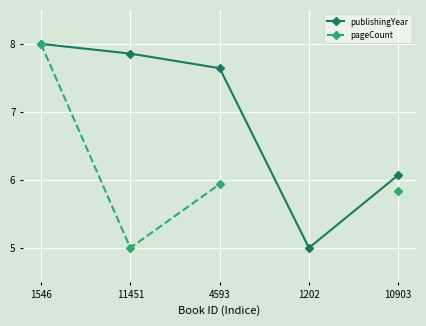

How many lines are shown in the chart?

2